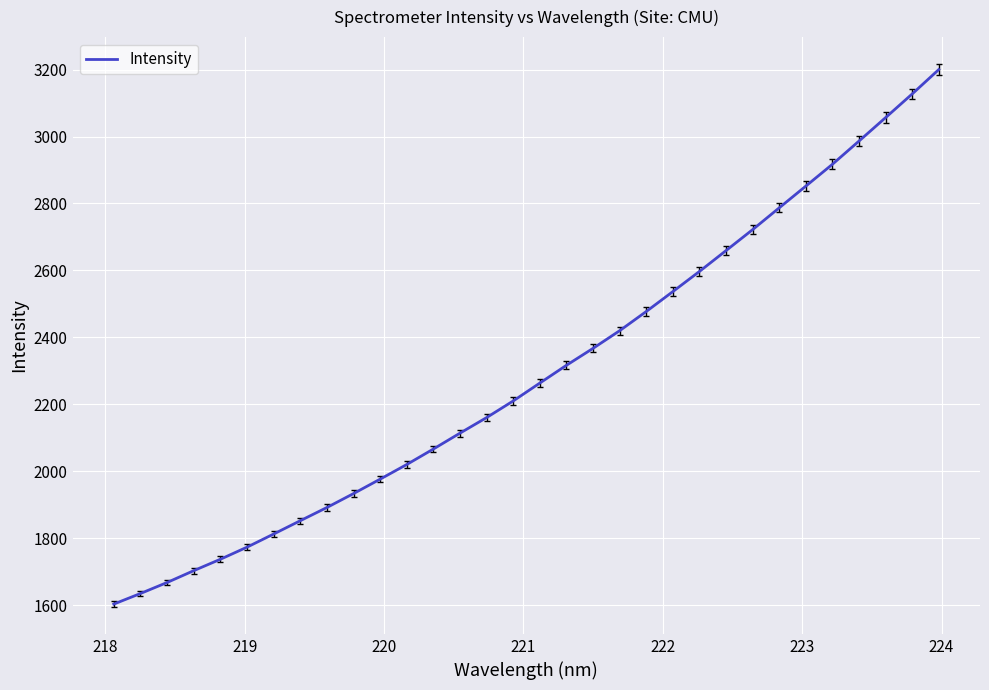

What is the maximum value shown in the chart?

3200.0